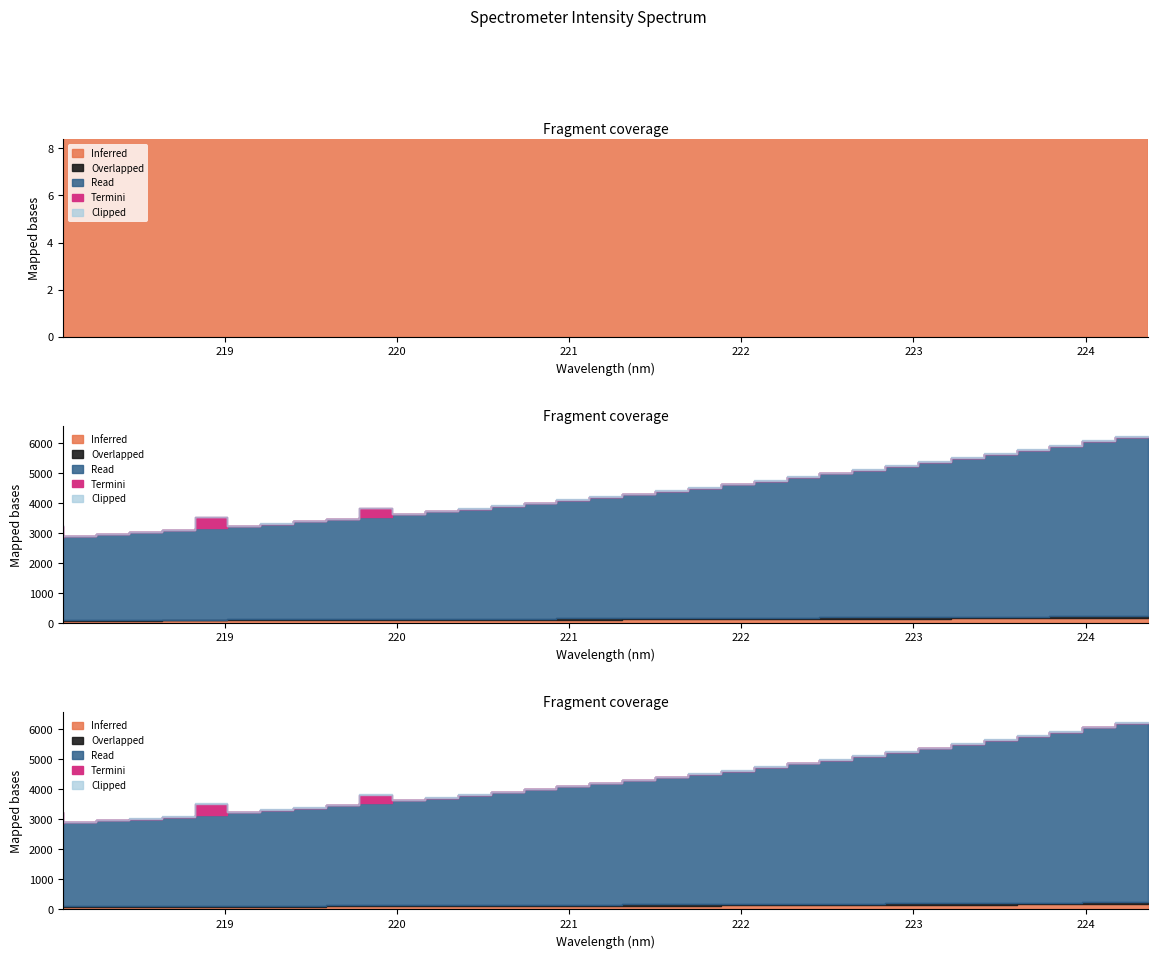

What is the maximum value shown in the chart?

5984.2